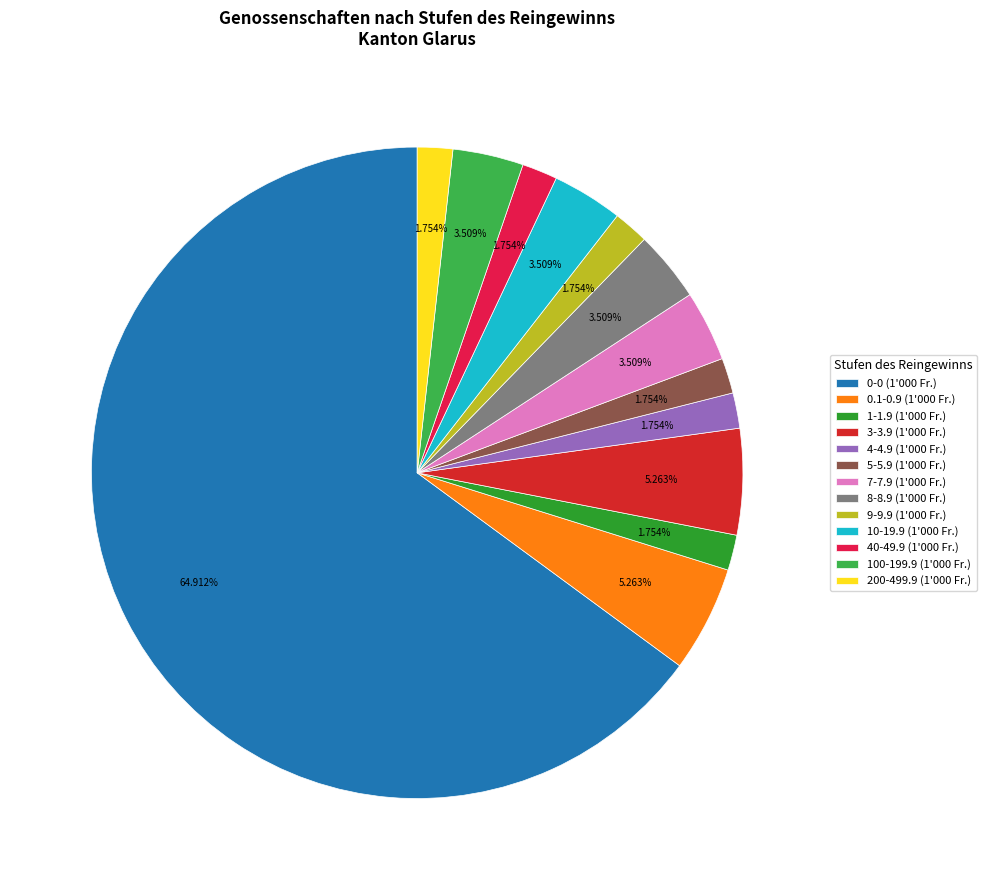

How many segments does this pie chart have?

13